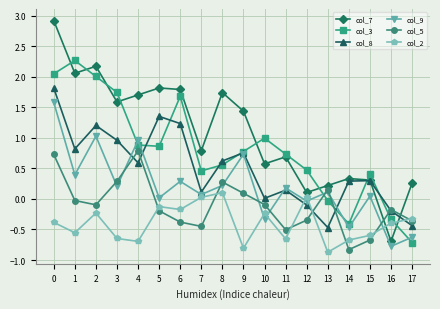

Is this an area chart (filled region under the line)?

No